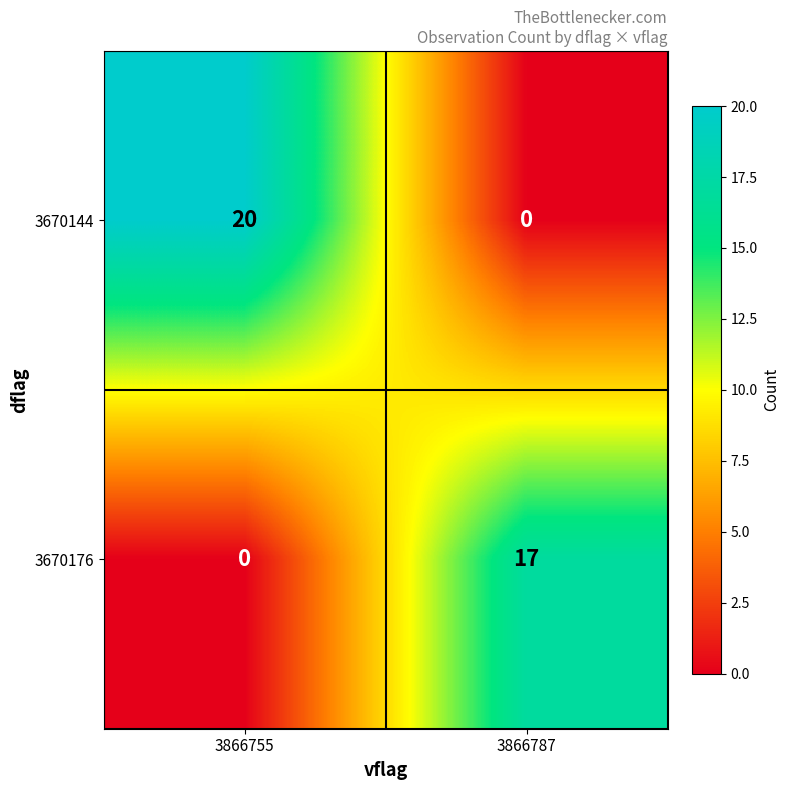

Rank the series at 3866755 from lowest to highest value.

3670176, 3670144